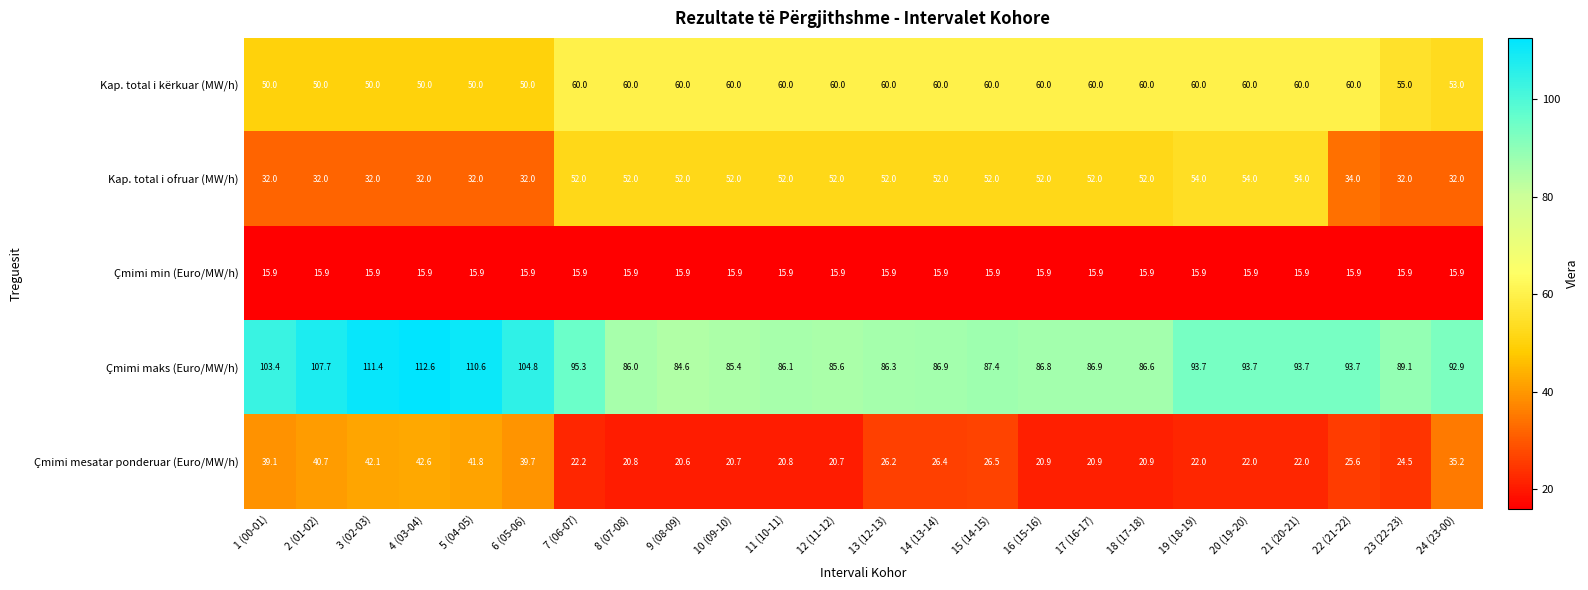

What is the total value across all series at 8 (07-08)?

234.7